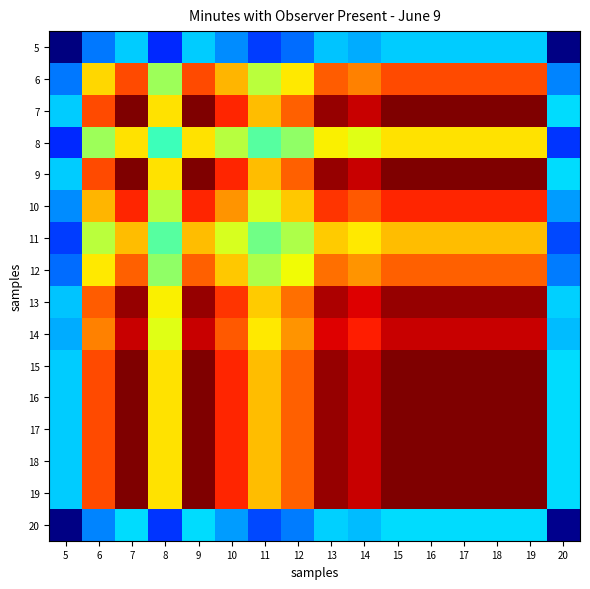

At which category is the sum across all series the highest?

7